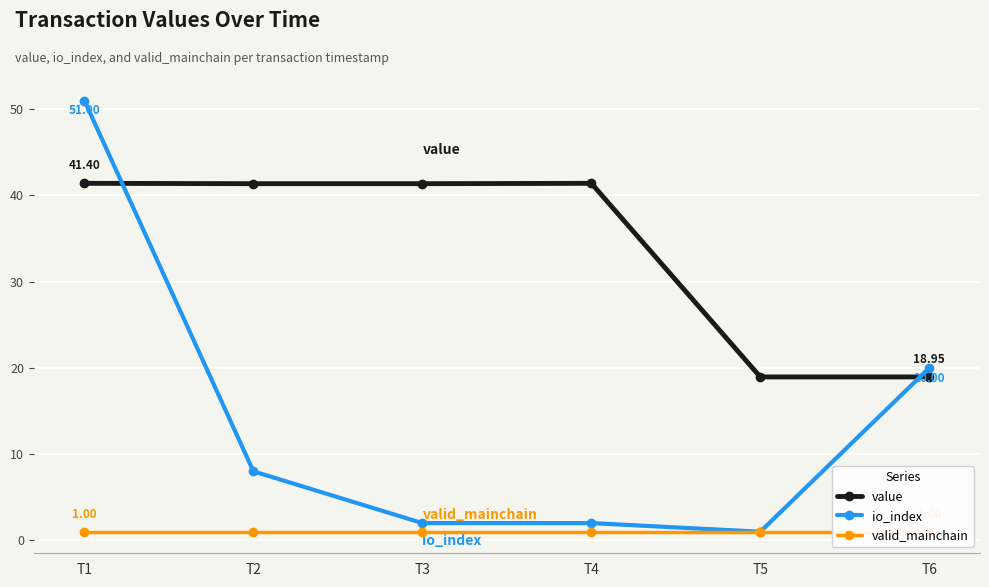

At how many categories does at least one series exceed 4?

6